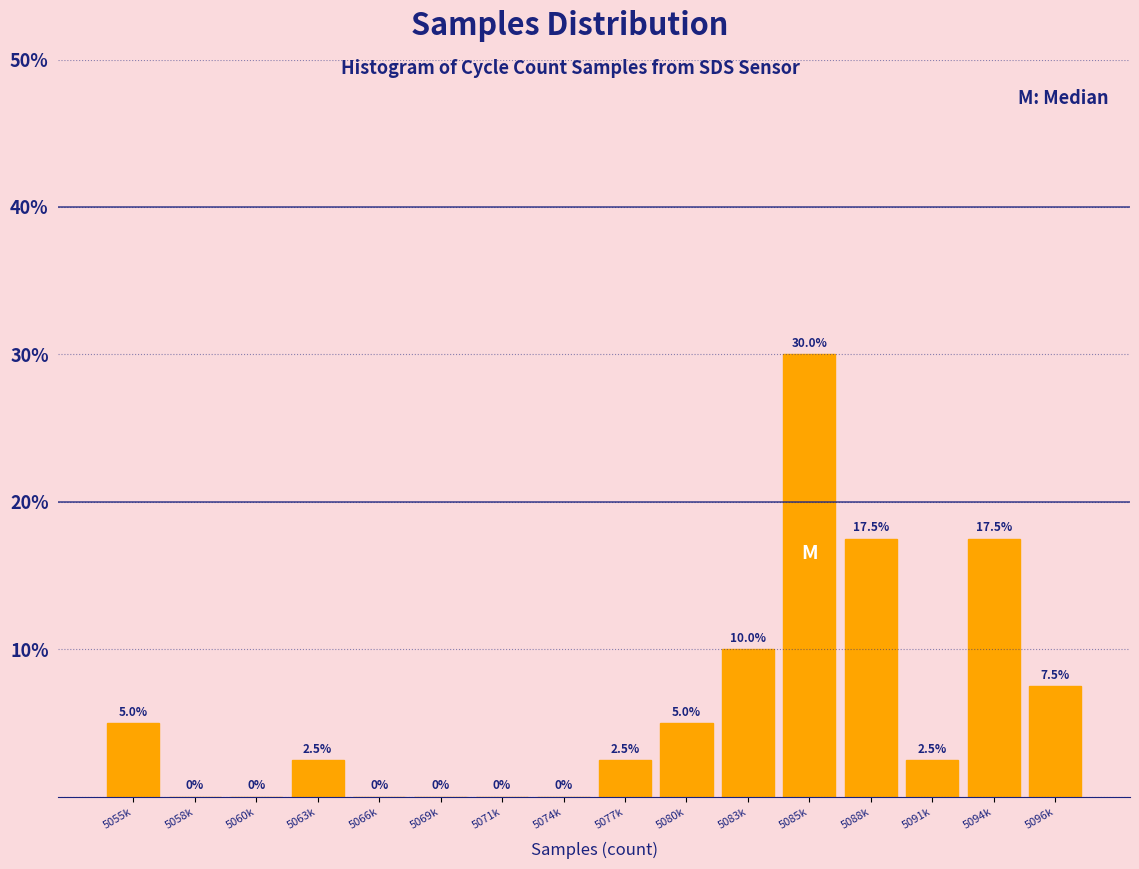

Reading left to right, what are all the values shown in this chart?

5055k=5.0	5058k=0.0	5060k=0.0	5063k=2.5	5066k=0.0	5069k=0.0	5071k=0.0	5074k=0.0	5077k=2.5	5080k=5.0	5083k=10.0	5085k=30.0	5088k=17.5	5091k=2.5	5094k=17.5	5096k=7.5